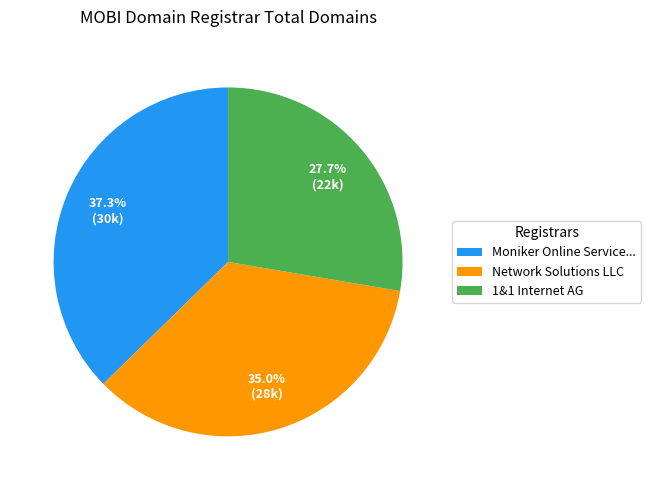

Is there a majority slice in this chart?

No